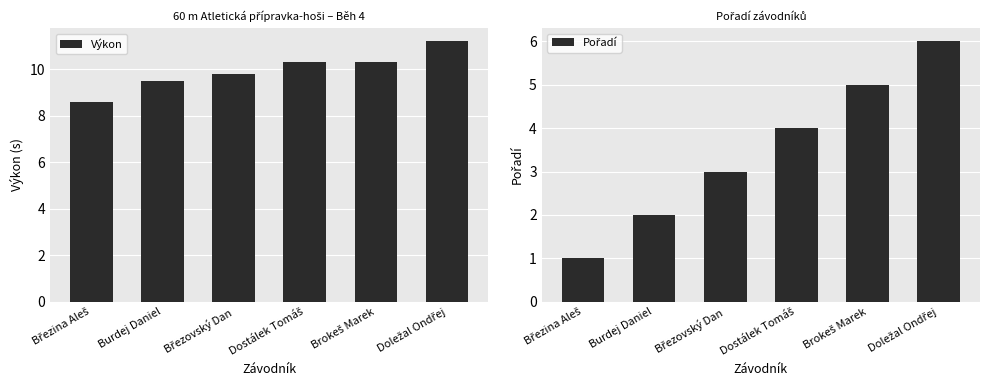

How many groups of bars are there?

6